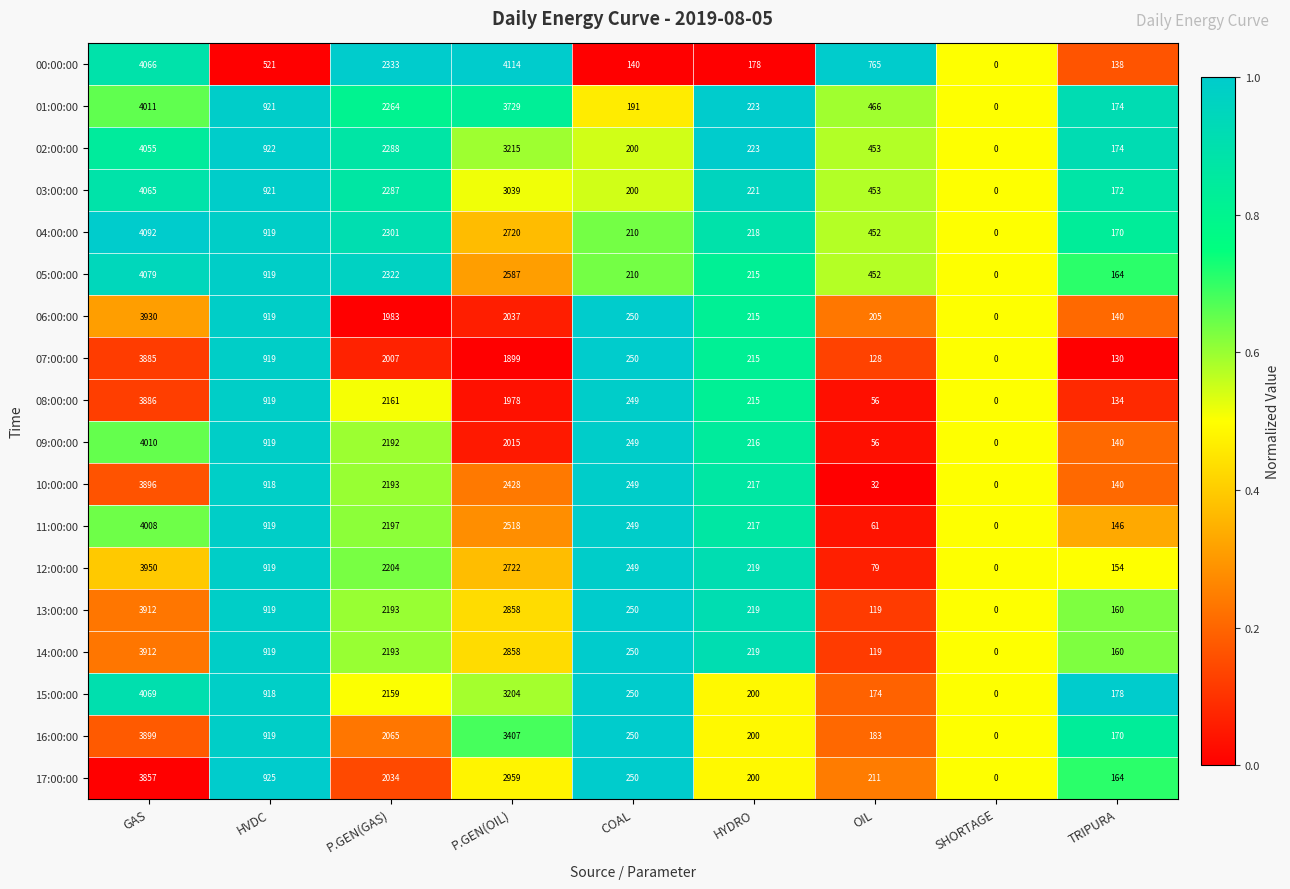

Count the number of data series in this chart.

18